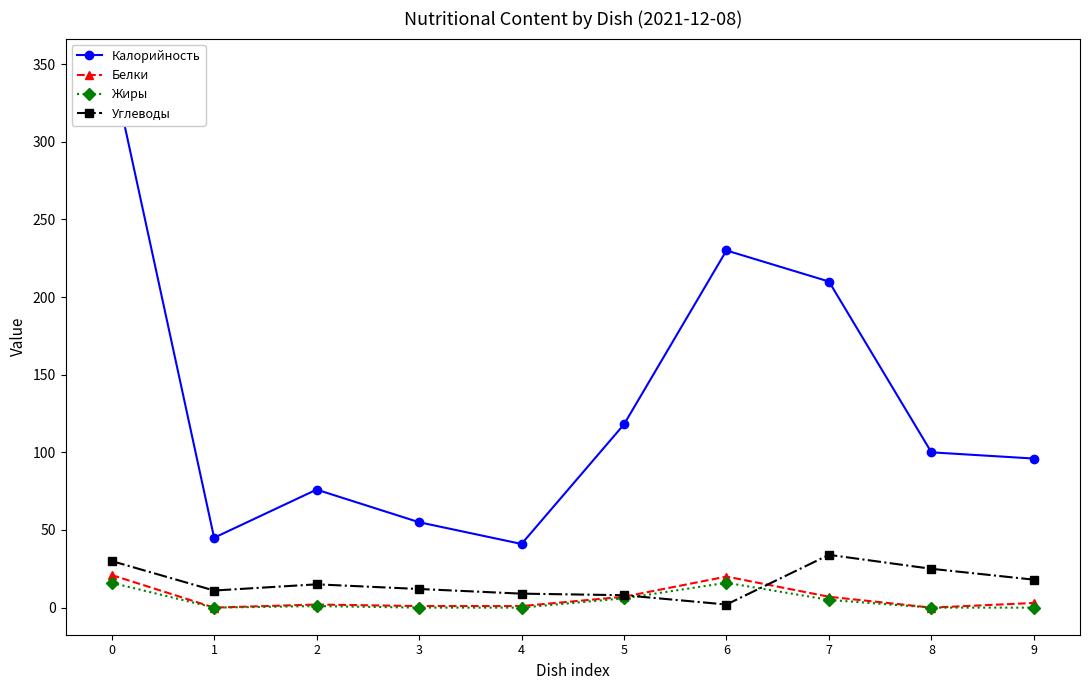

At 0, list the series in order from largest to smallest.

Калорийность, Углеводы, Белки, Жиры